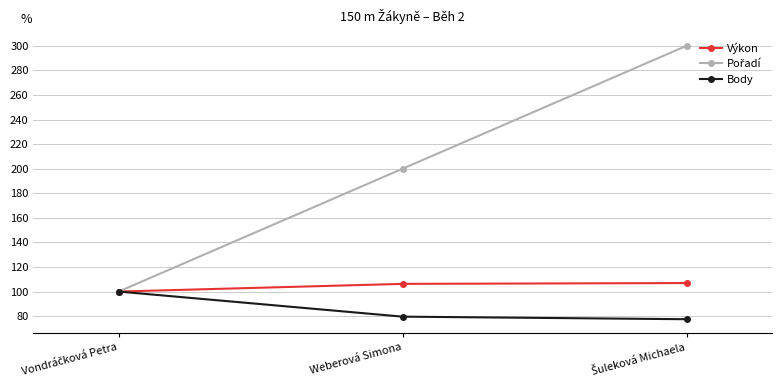

The value of Výkon at Weberová Simona is 148.5. True or false?

False